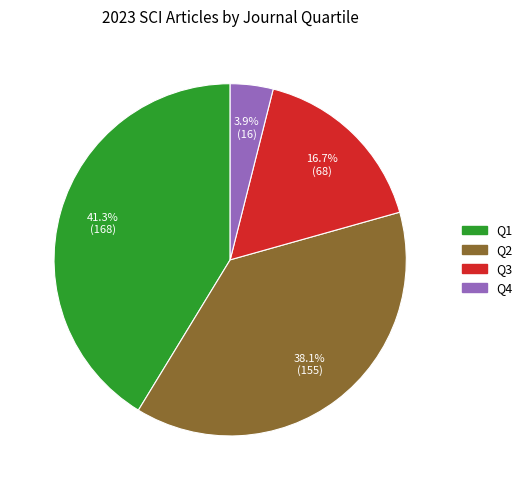

How many segments does this pie chart have?

4